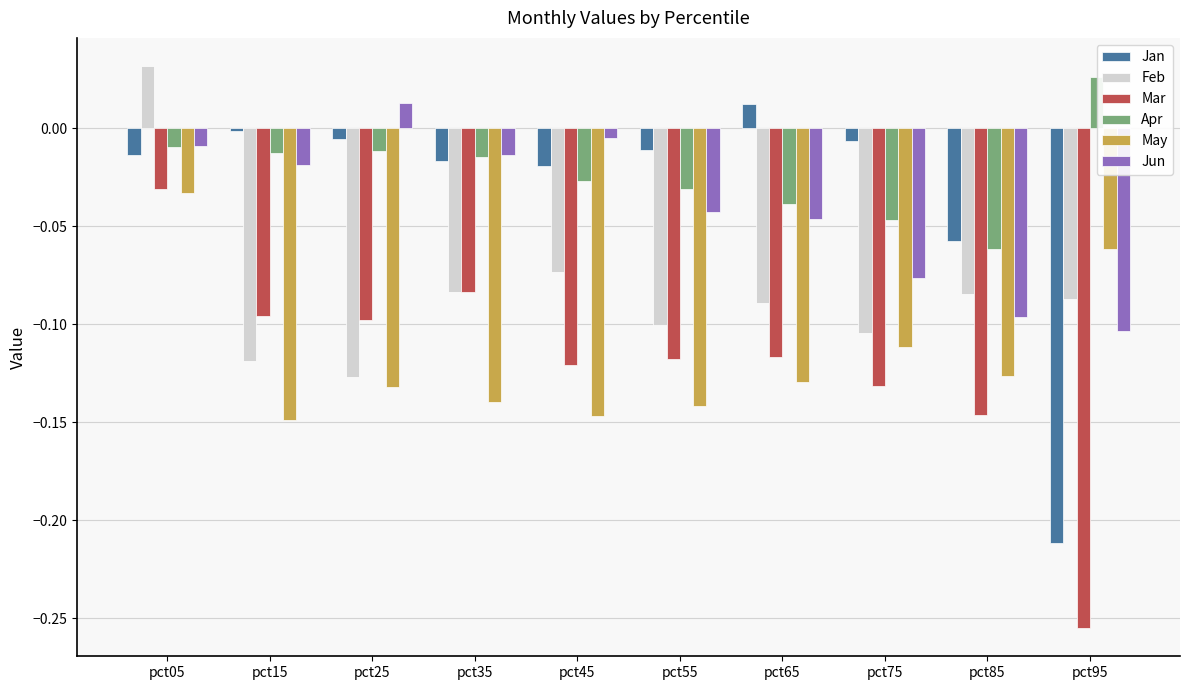

What is the sum of all Feb values?

-0.8